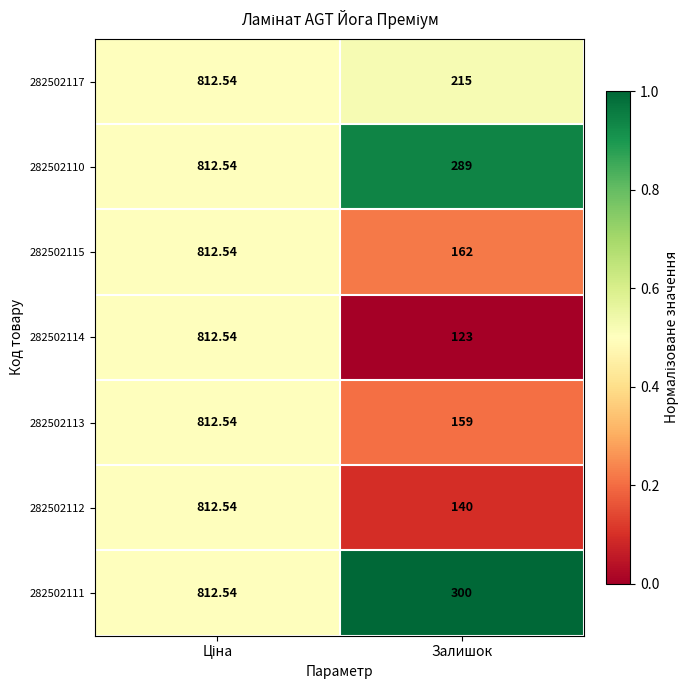

Which category has the lowest value across all series?

Залишок